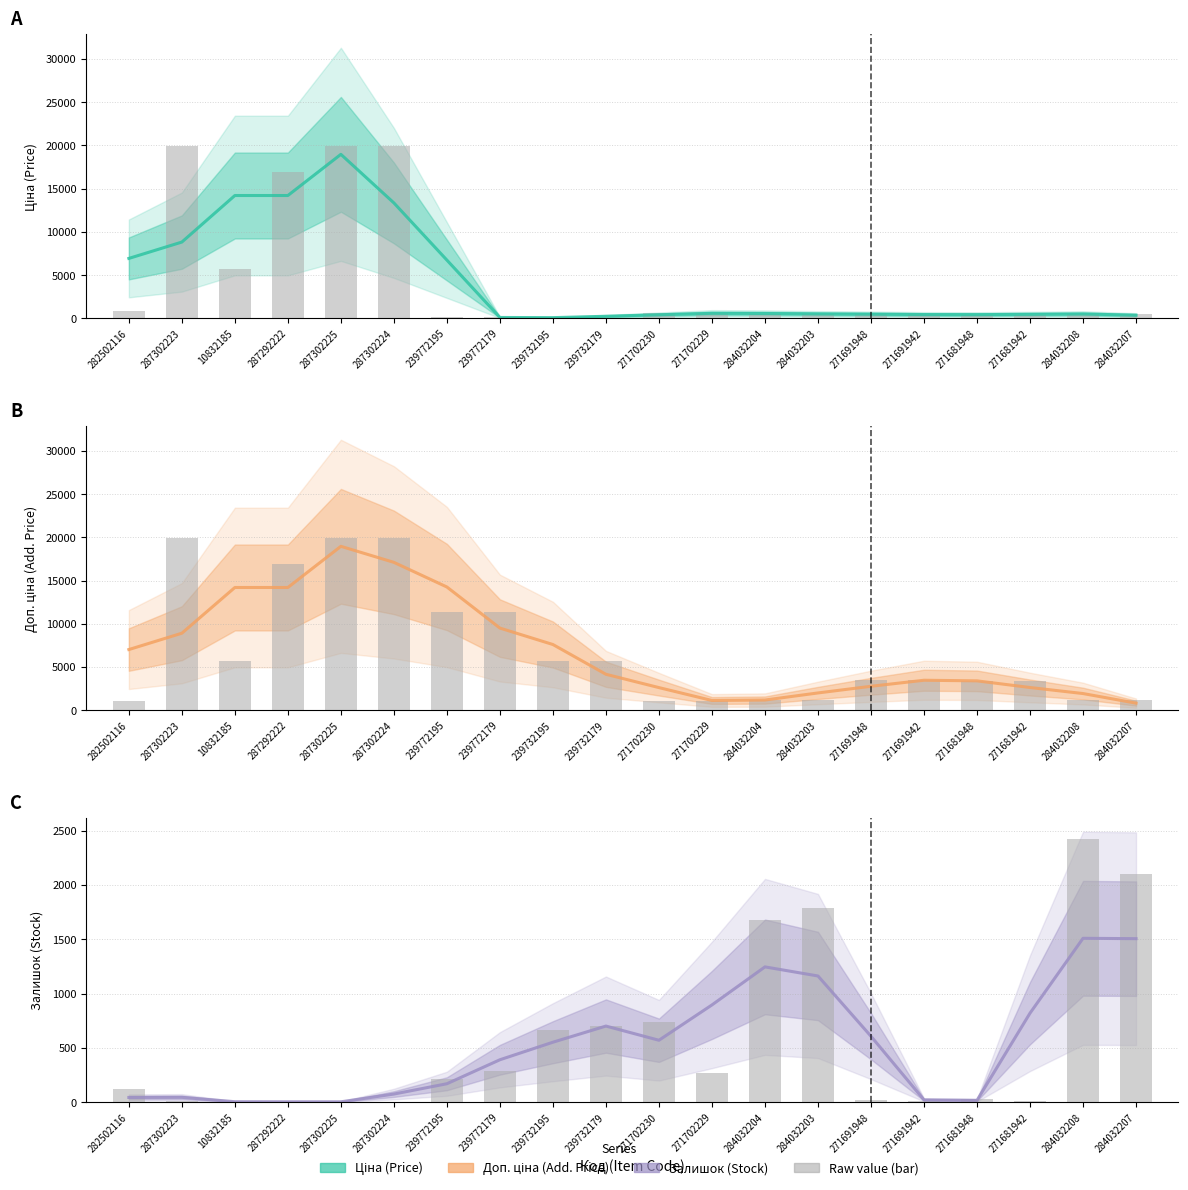

What are all the series names shown in the legend?

Ціна, Доп. ціна, Залишок